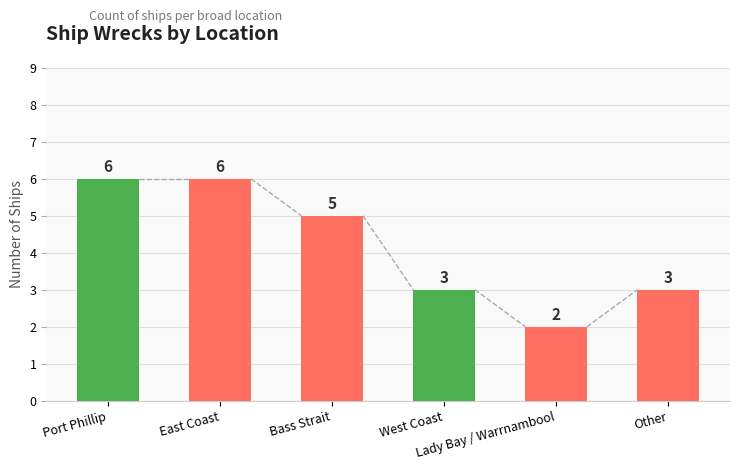

What is the change in value from Lady Bay / Warrnambool to Other?

+1